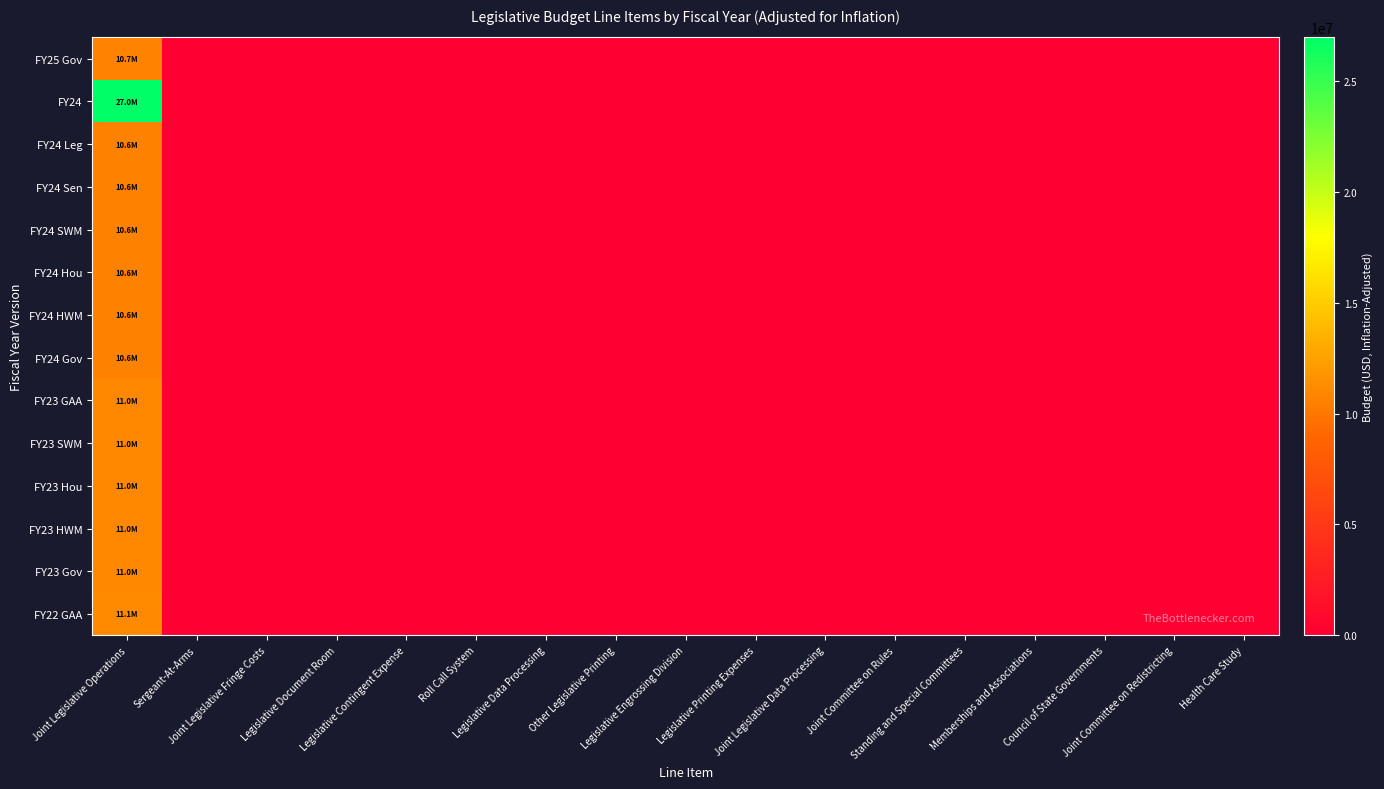

At which category is the sum across all series the highest?

Joint Legislative Operations